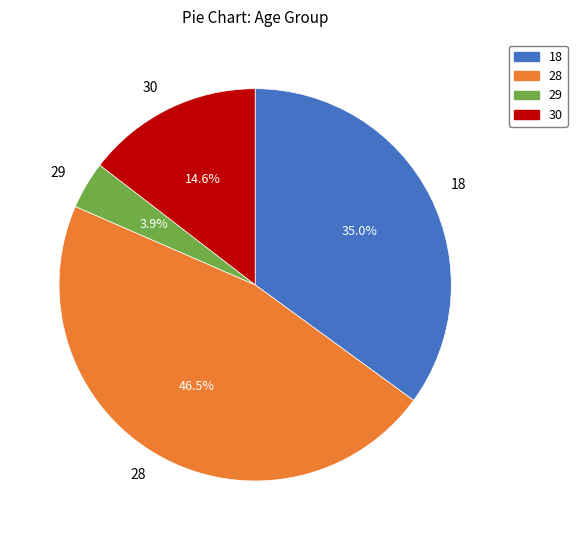

How many slices are in this pie chart?

4